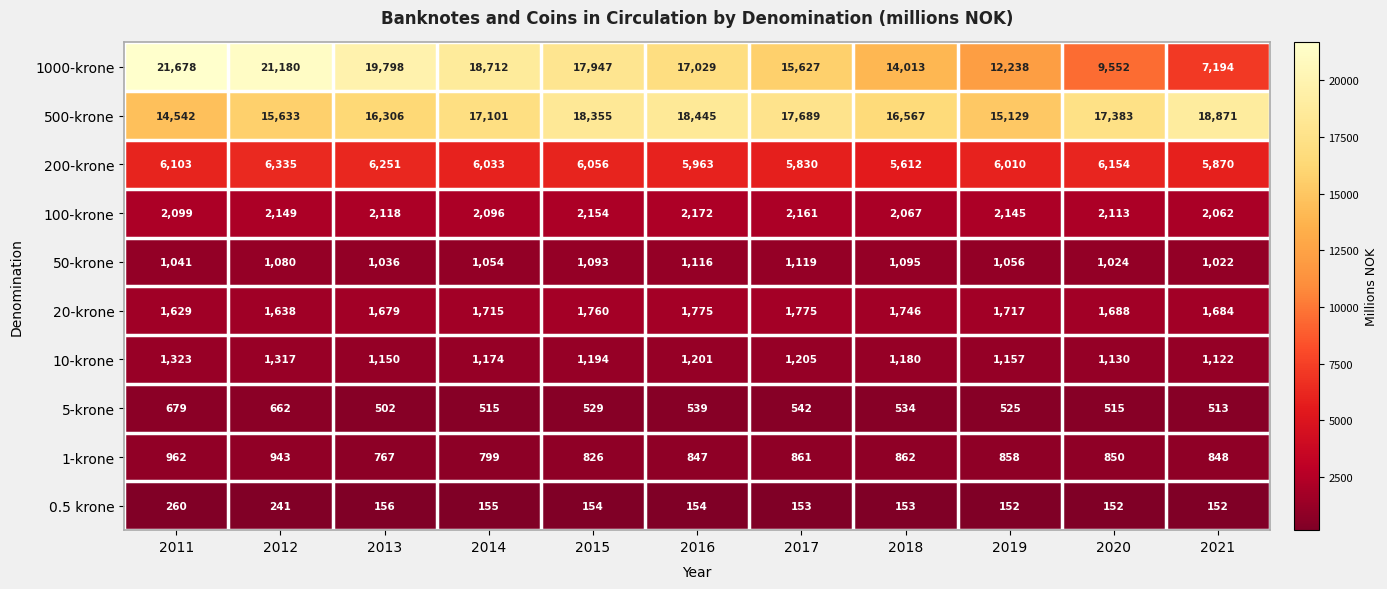

At which category is the sum across all series the highest?

2012